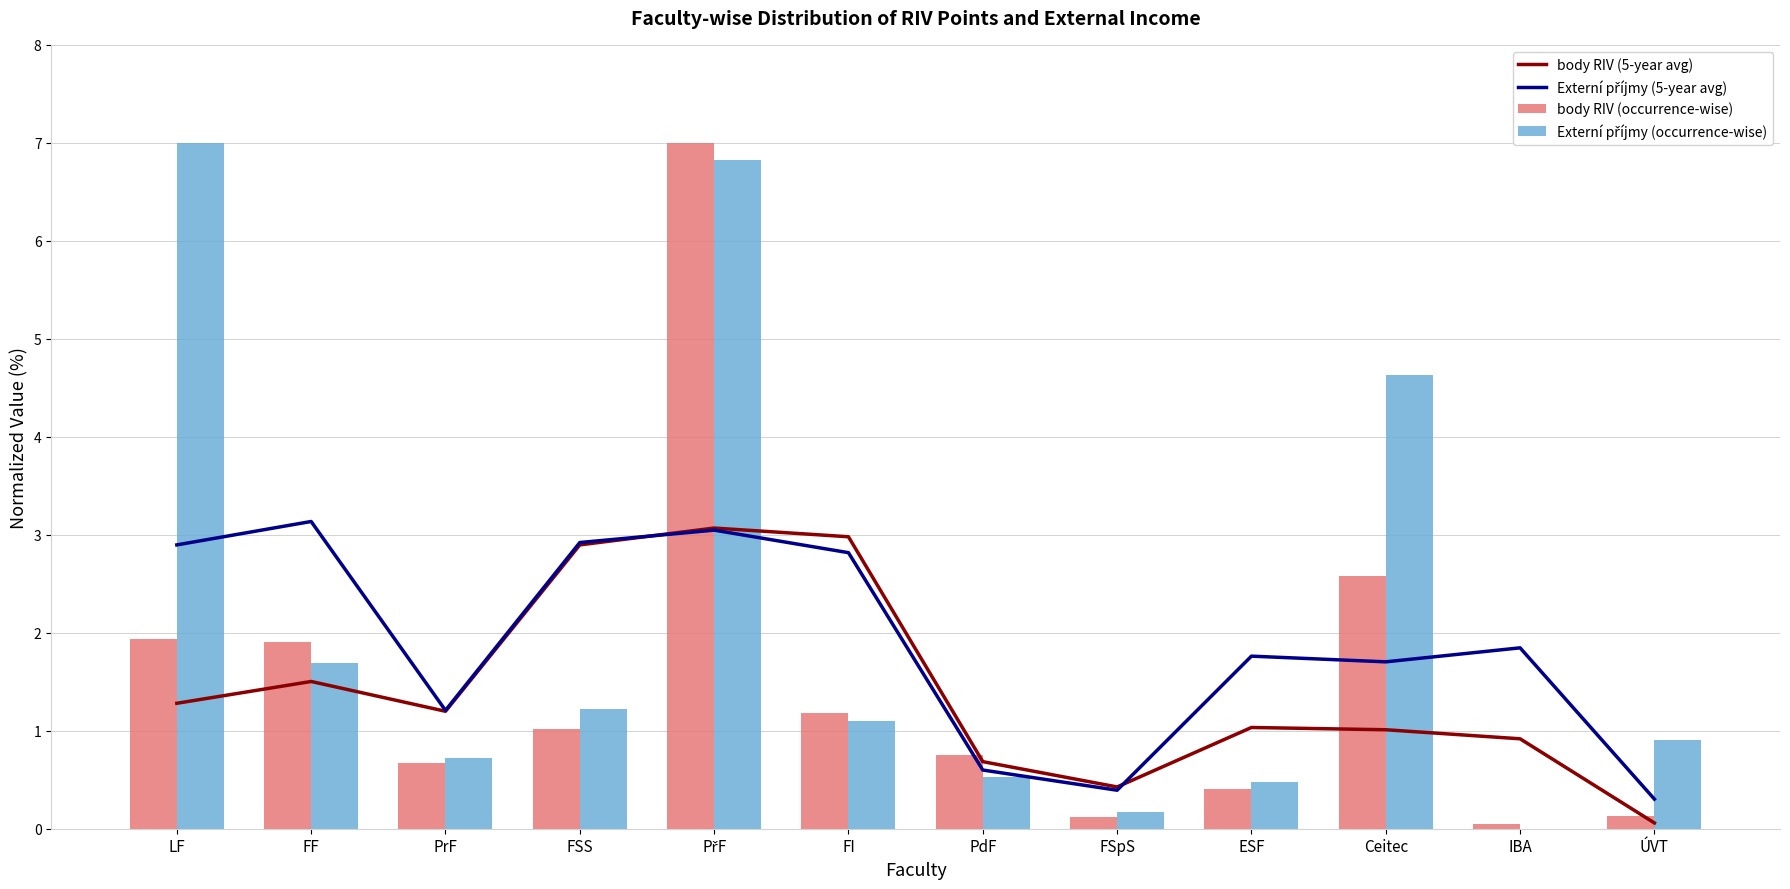

What are all the series names shown in the legend?

body RIV (5-year avg), Externí příjmy (5-year avg), body RIV (occurrence-wise), Externí příjmy (occurrence-wise)